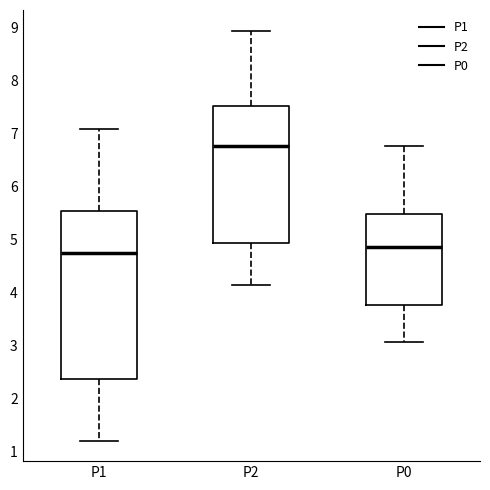

Comparing the boxes themselves (not the whiskers), which one is the tallest?

P1